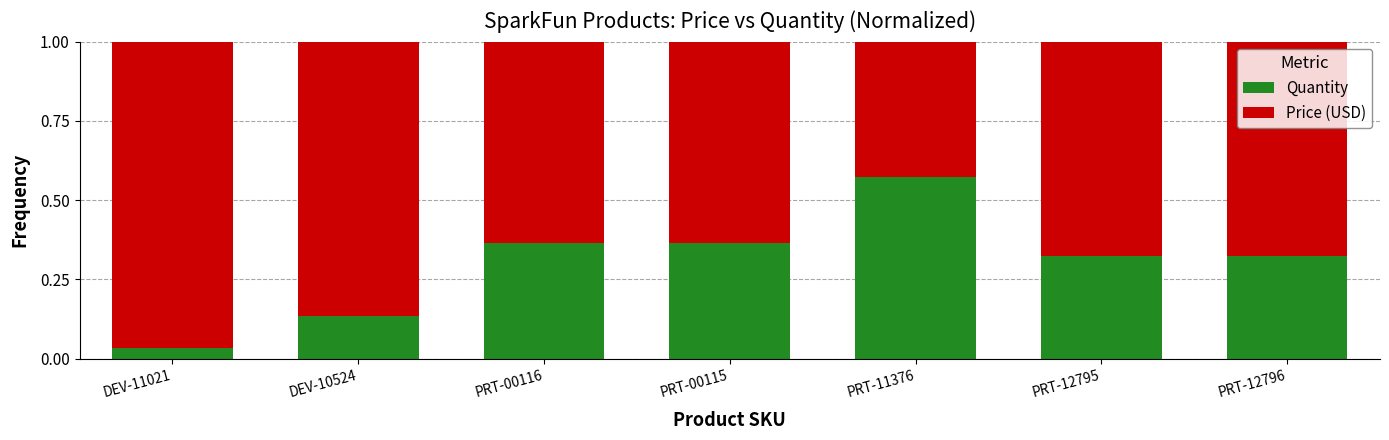

Which category has the lowest value in the Quantity series?

DEV-11021